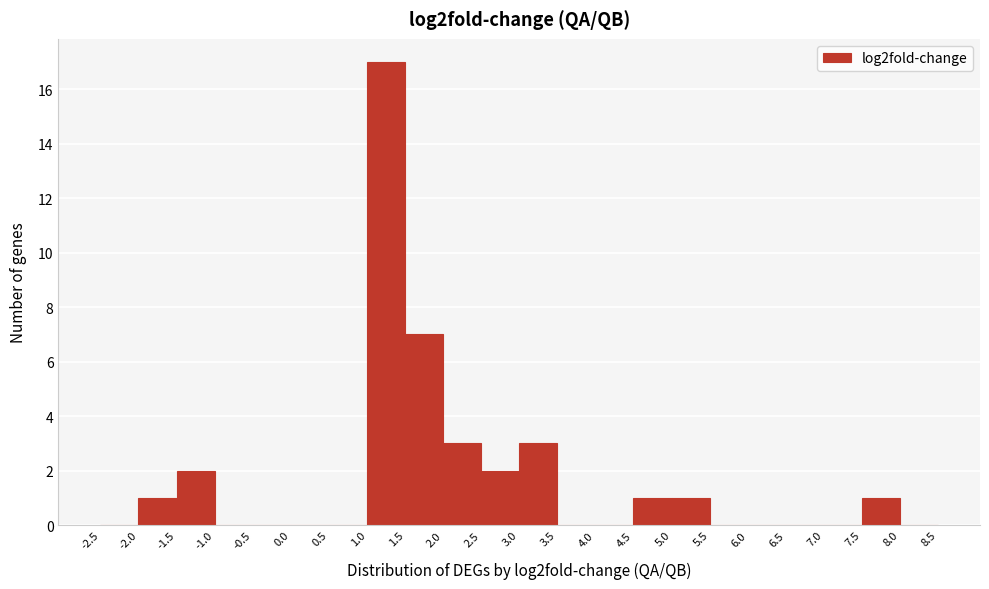

Reading left to right, list every bar in this chart as the range it spans on the x-axis followed by its height. The values are not printed on the chart, so give them approximately, as read against the axis.

-2.5 to -2.0: 0
-2.0 to -1.5: 1
-1.5 to -1.0: 2
-1.0 to -0.5: 0
-0.5 to 0.0: 0
0.0 to 0.5: 0
0.5 to 1.0: 0
1.0 to 1.5: 17
1.5 to 2.0: 7
2.0 to 2.5: 3
2.5 to 3.0: 2
3.0 to 3.5: 3
3.5 to 4.0: 0
4.0 to 4.5: 0
4.5 to 5.0: 1
5.0 to 5.5: 1
5.5 to 6.0: 0
6.0 to 6.5: 0
6.5 to 7.0: 0
7.0 to 7.5: 0
7.5 to 8.0: 1
8.0 to 8.5: 0